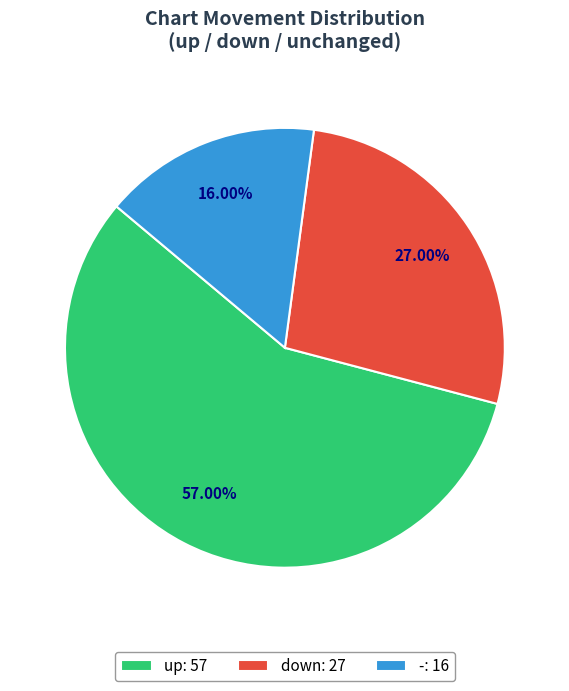

What percentage is the - slice, to the nearest percent?

16%